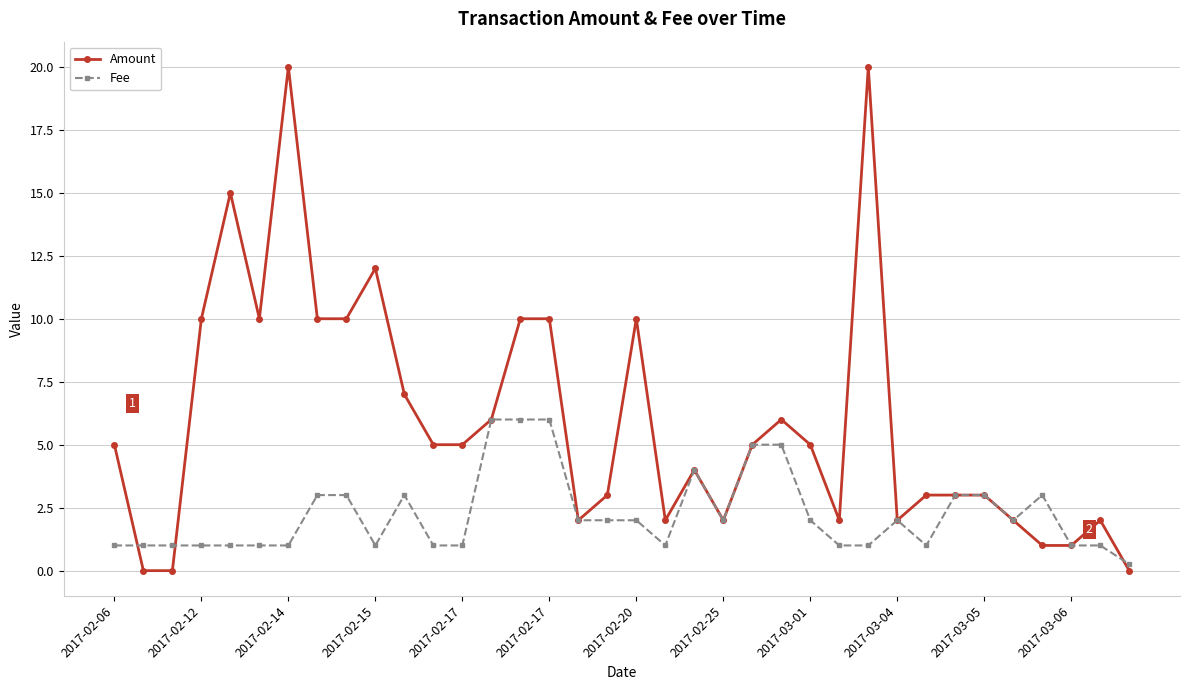

Which series has the largest range (max minus min)?

Amount